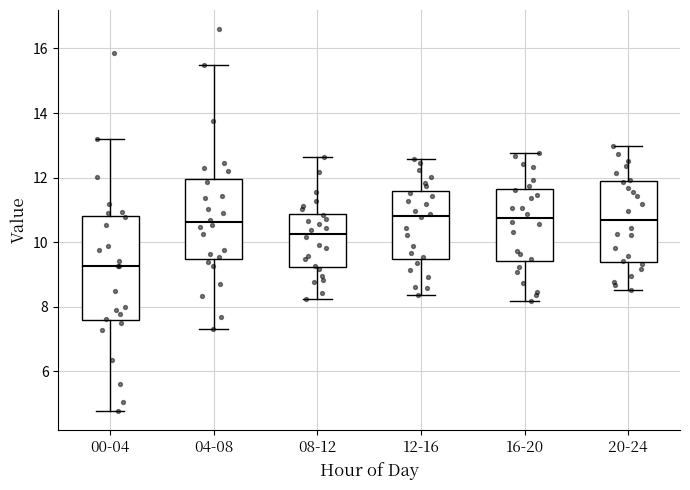

Where is the upper edge of the box for 00-04 on the y-axis? The values are not printed on the chart, so give them approximately, as read against the axis.

10.8